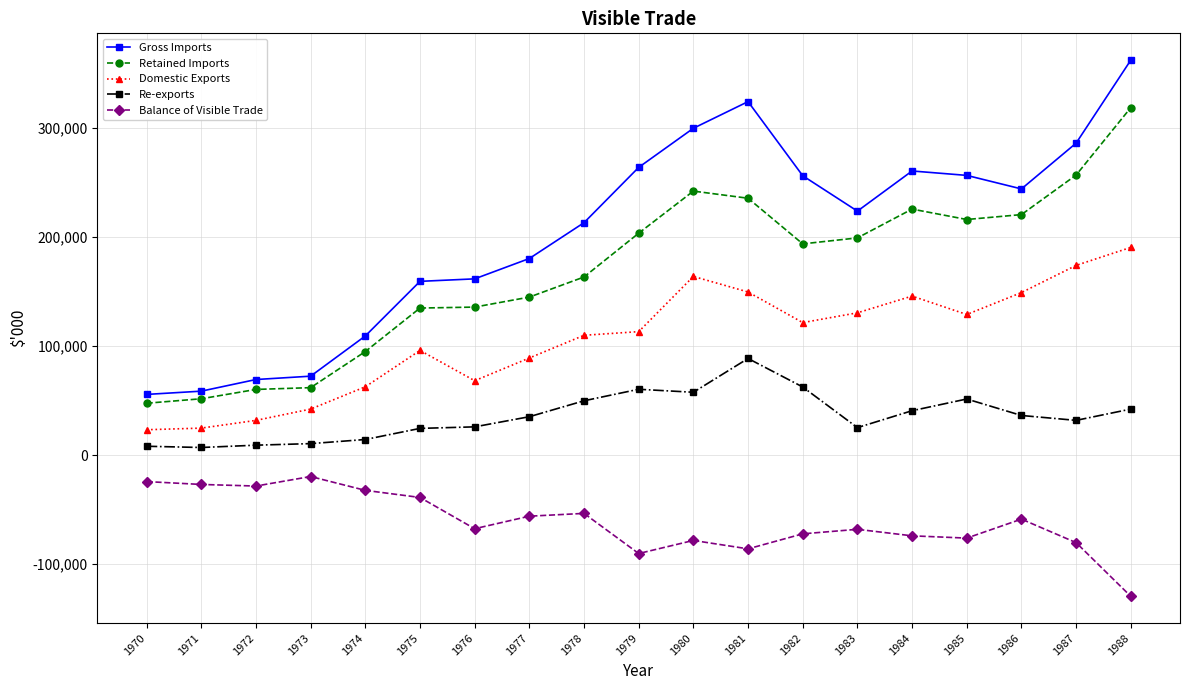

How many categories are shown in the chart?

19